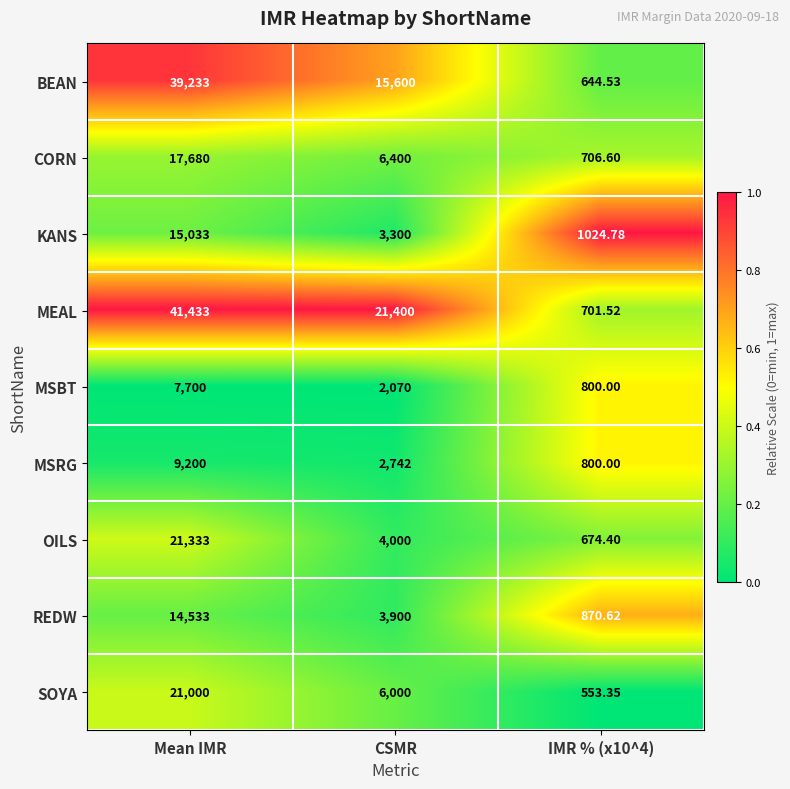

Which series has the largest total across all categories?

MEAL